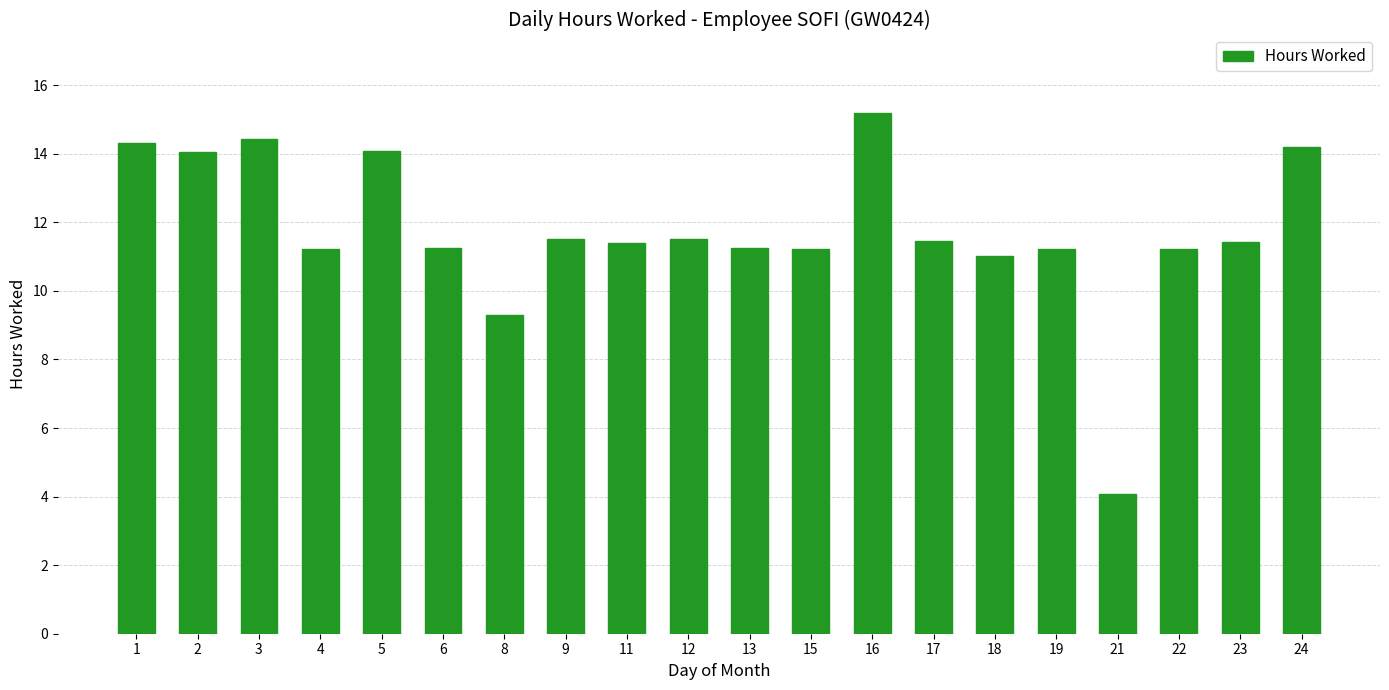

What is the greatest value displayed?

15.2